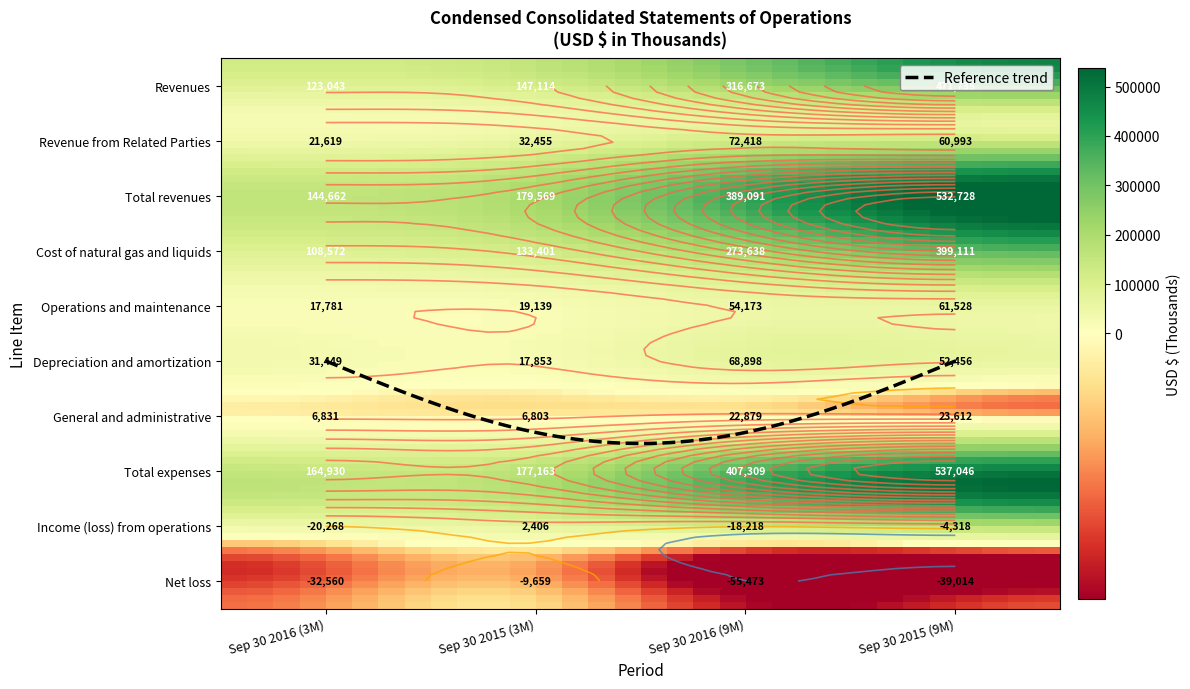

What is the lowest value of the Cost of natural gas and liquids series?

108572